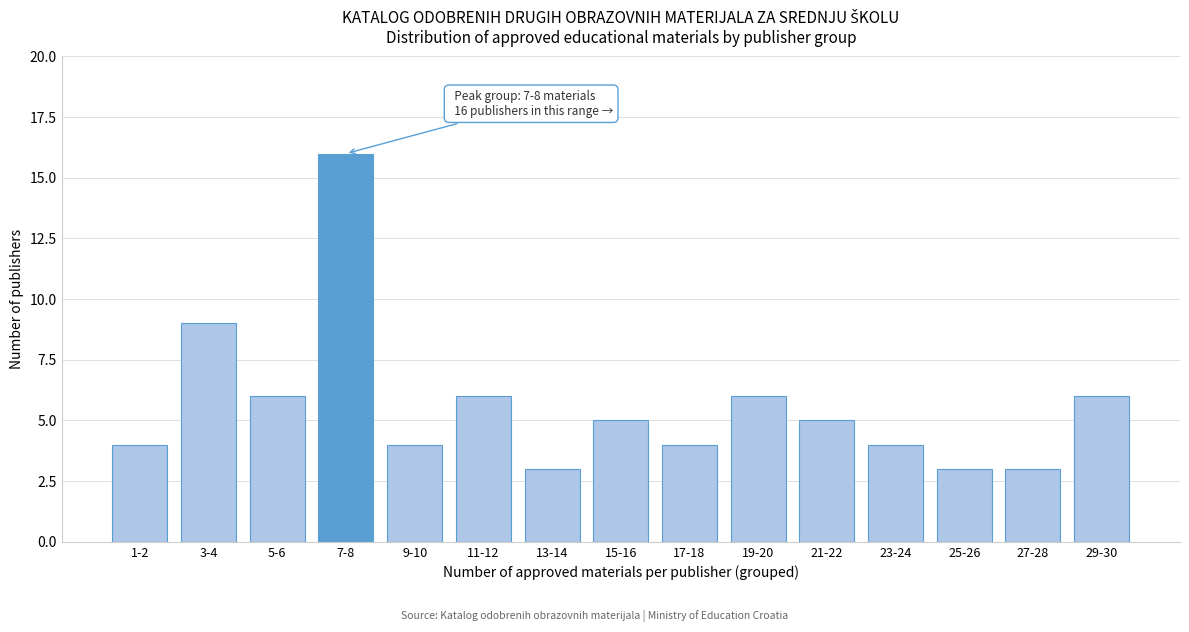

Reading left to right, extract all data points from this chart.

1-2=4	3-4=9	5-6=6	7-8=16	9-10=4	11-12=6	13-14=3	15-16=5	17-18=4	19-20=6	21-22=5	23-24=4	25-26=3	27-28=3	29-30=6